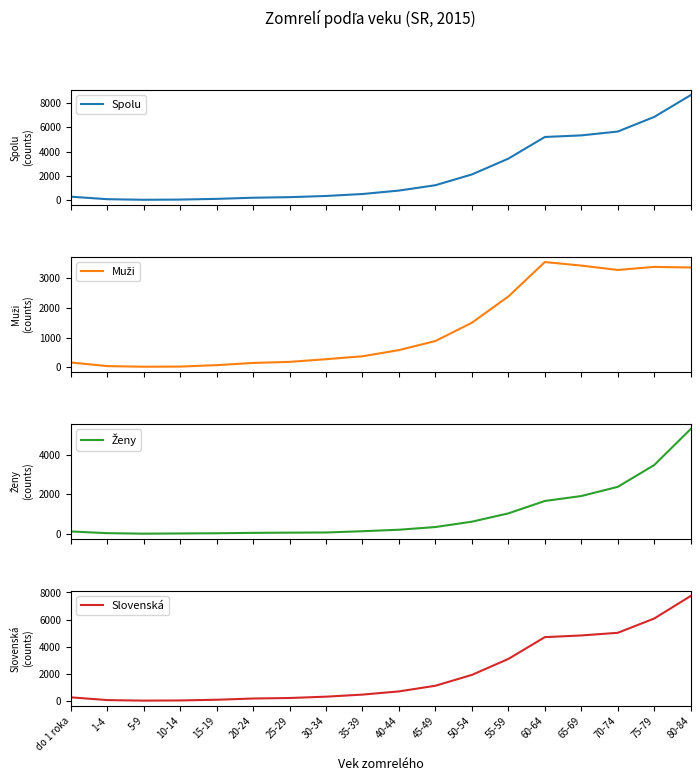

Rank the series at 1-4 from lowest to highest value.

Ženy, Muži, Slovenská, Spolu